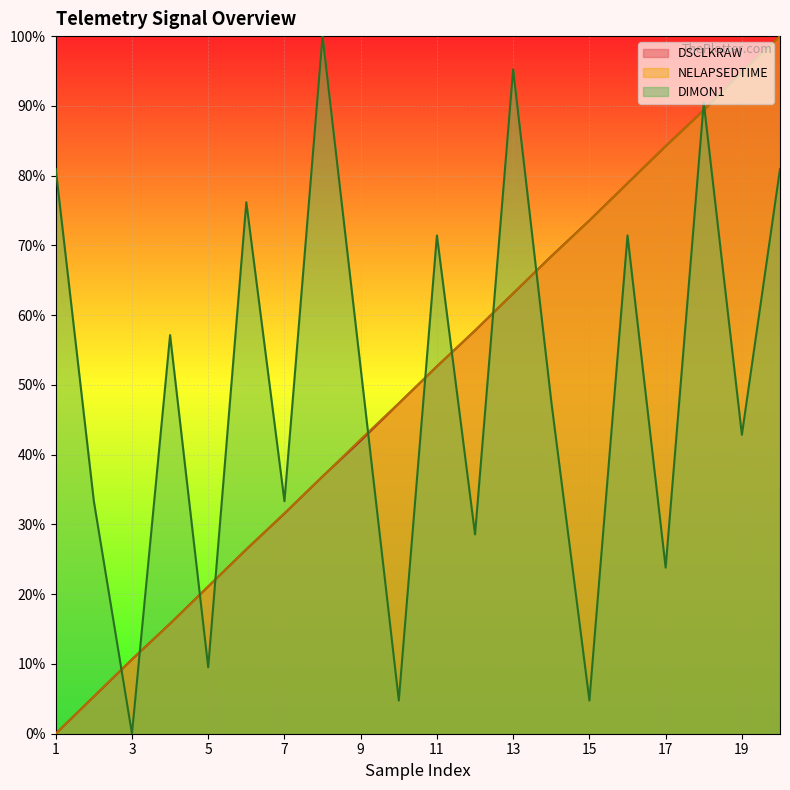

At how many categories does at least one series exceed 0?

20